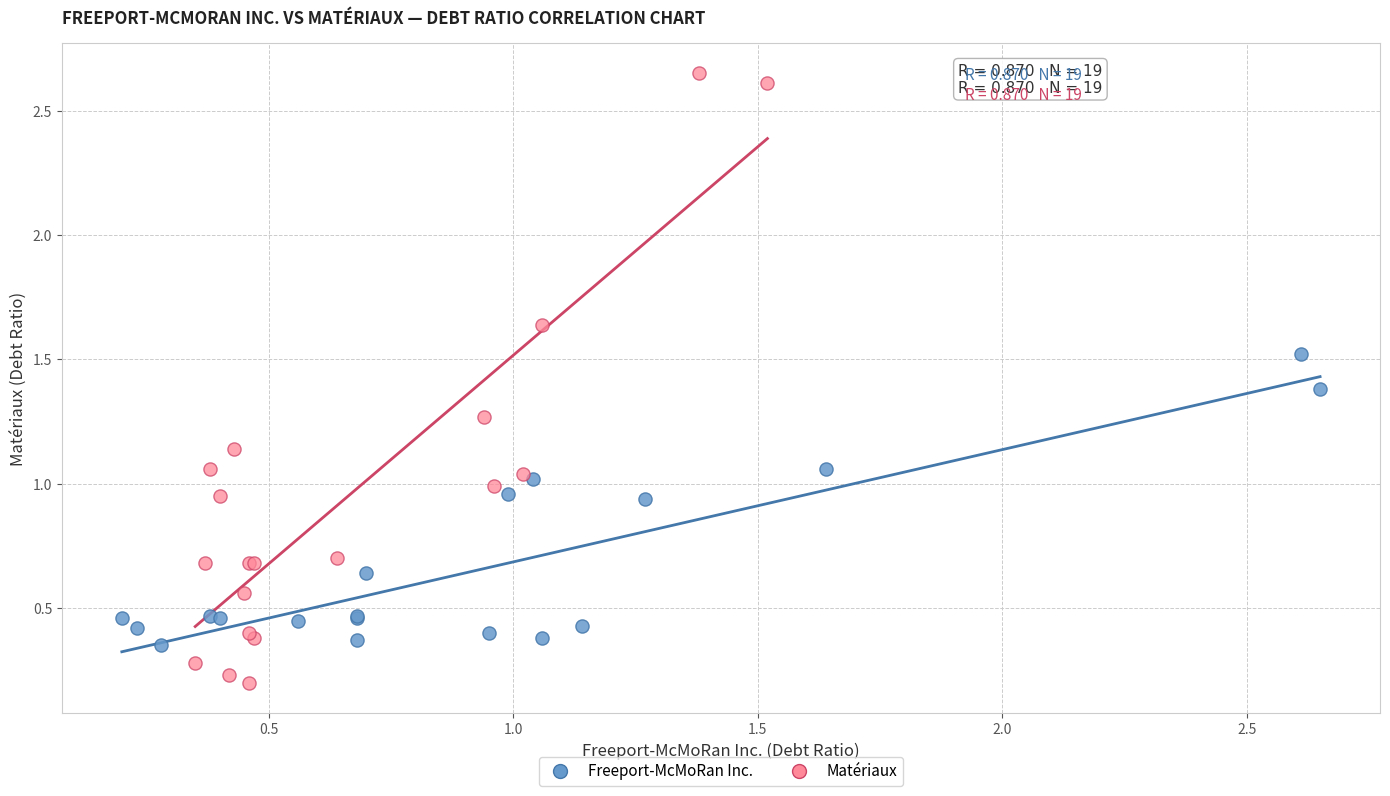

What are all the series names shown in the legend?

Freeport-McMoRan Inc., Matériaux